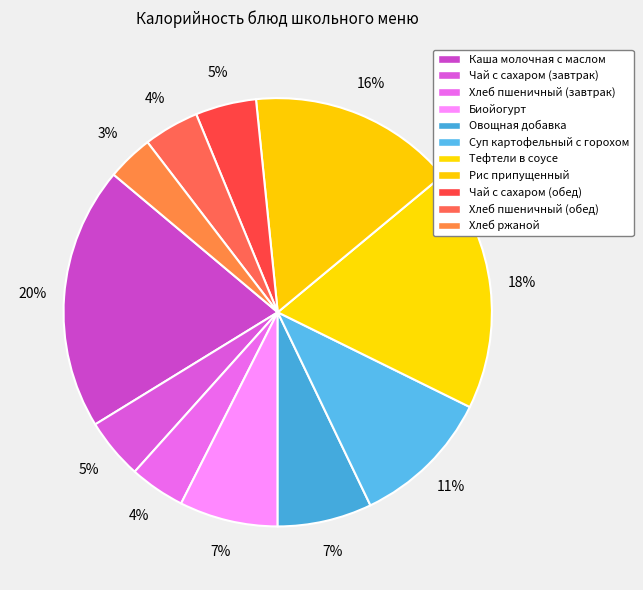

Count the number of slices in the pie.

11